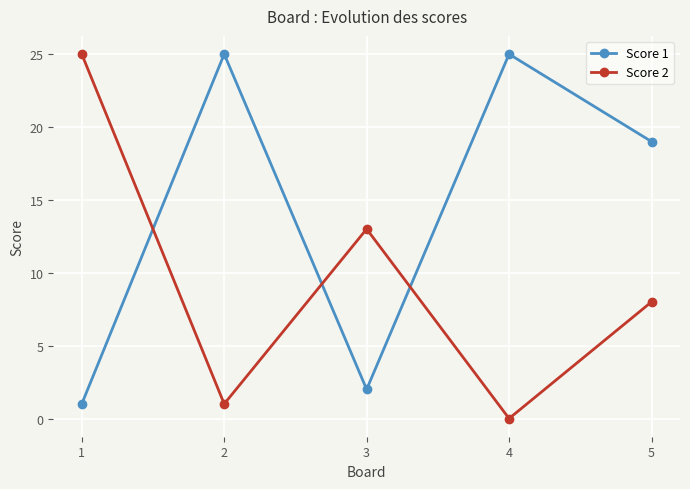

How many intersections are there between Score 2 and Score 1?

3